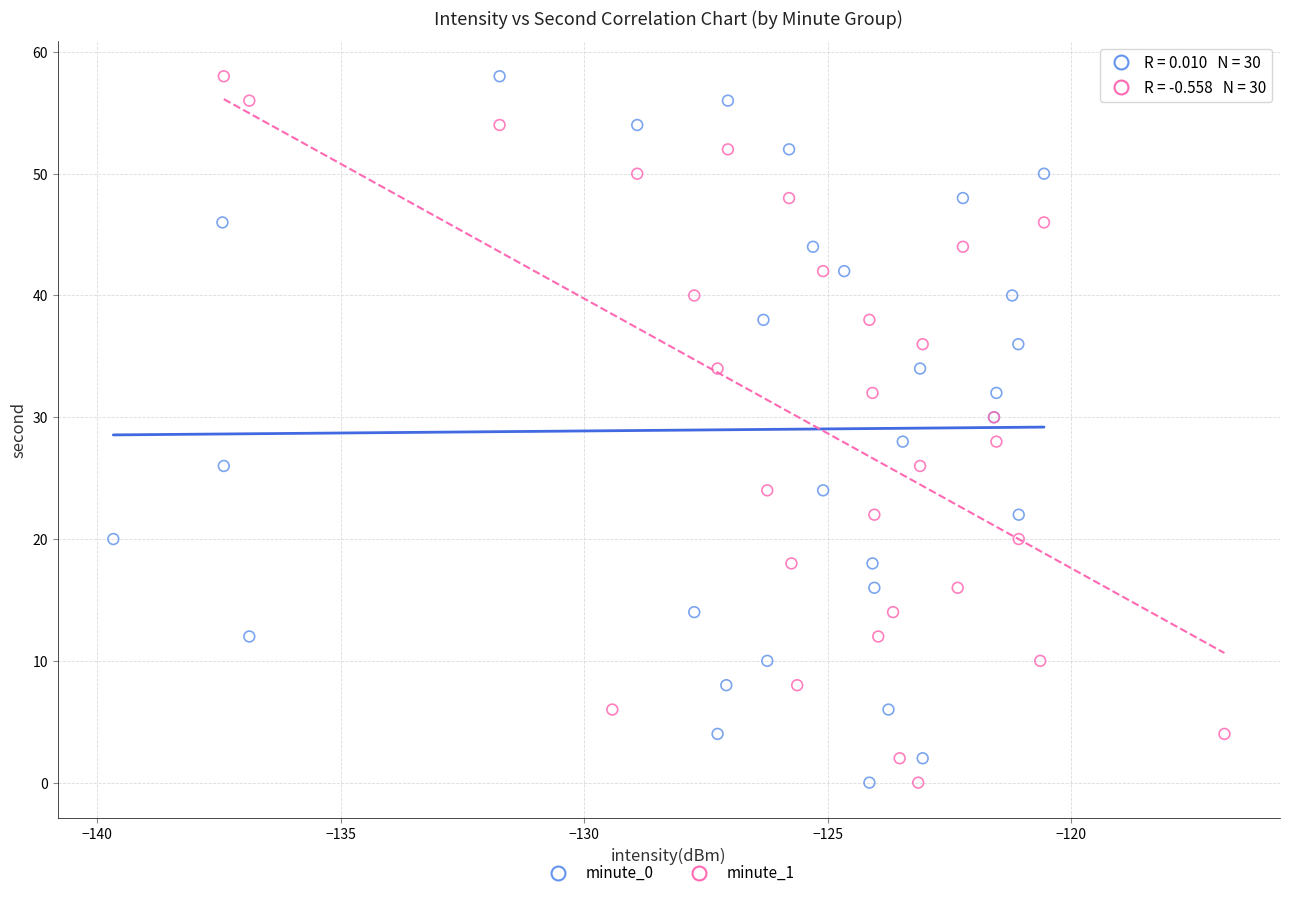

What are all the series names shown in the legend?

minute_0, minute_1